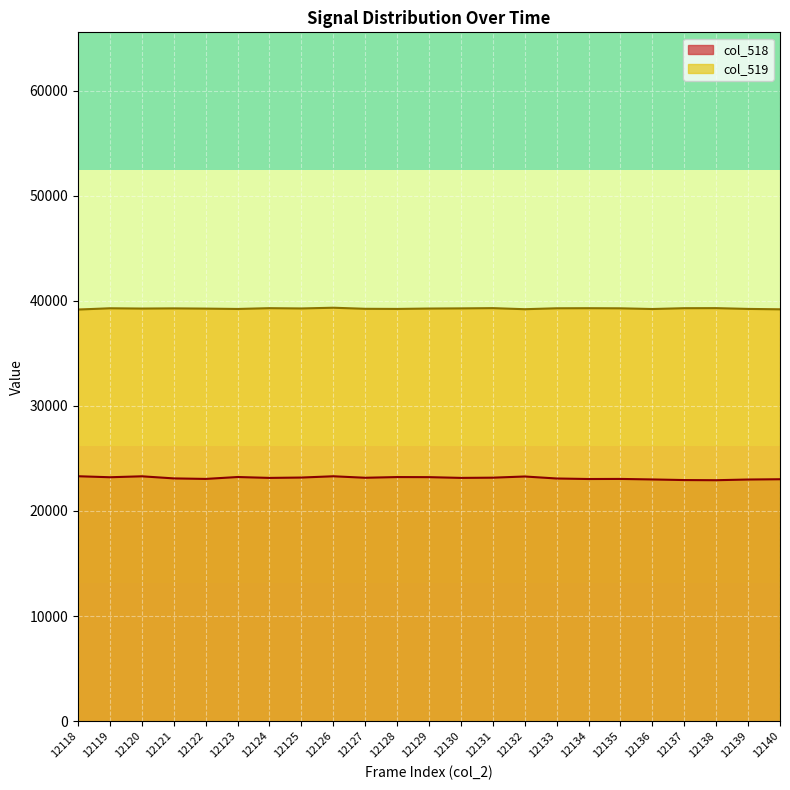

True or false: col_518 has a value of 23166 at 12131.

True